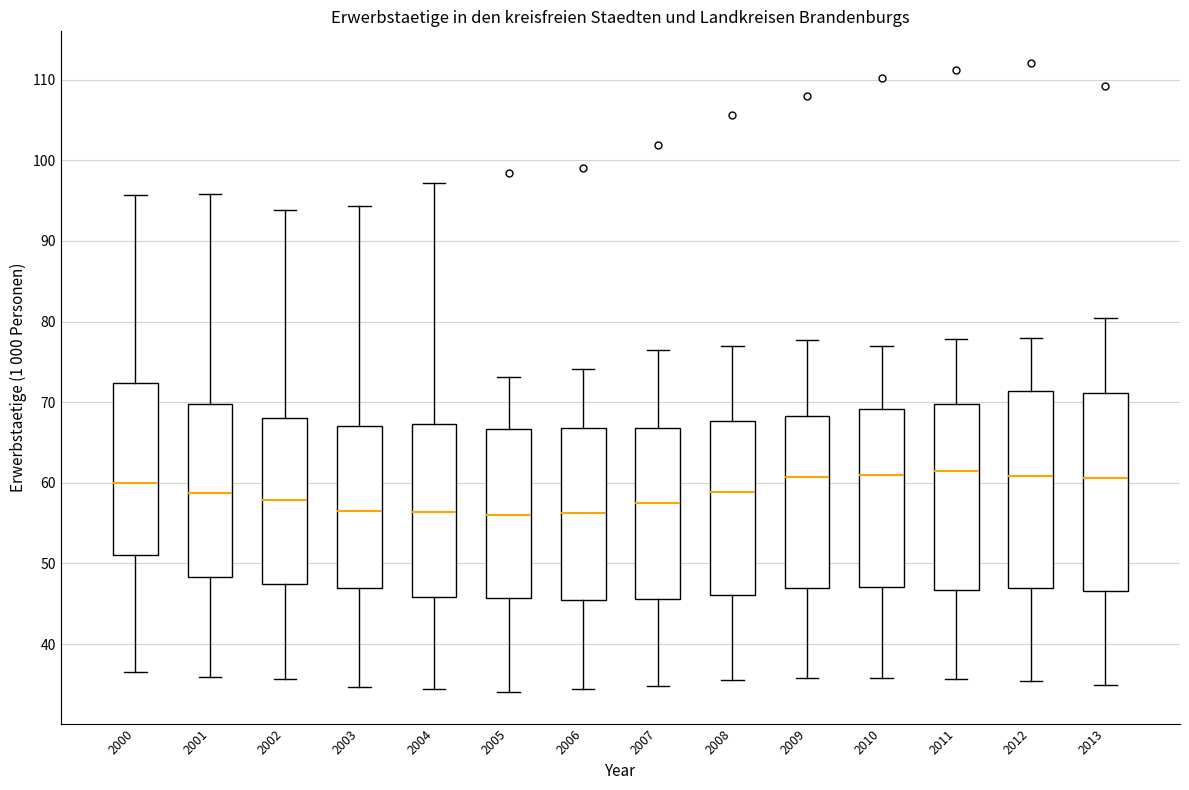

Reading left to right, read every box against the y-axis: the position of its median line, the range the box covers, and the ends of its whiskers. The values are not printed on the chart, so give them approximately, as read against the axis.

2000: median 60, box 51 to 72, whiskers 36 to 96
2001: median 59, box 48 to 70, whiskers 36 to 96
2002: median 58, box 47 to 68, whiskers 36 to 94
2003: median 57, box 47 to 67, whiskers 35 to 94
2004: median 56, box 46 to 67, whiskers 34 to 97
2005: median 56, box 46 to 67, whiskers 34 to 73
2006: median 56, box 46 to 67, whiskers 34 to 74
2007: median 58, box 46 to 67, whiskers 35 to 76
2008: median 59, box 46 to 68, whiskers 36 to 77
2009: median 61, box 47 to 68, whiskers 36 to 78
2010: median 61, box 47 to 69, whiskers 36 to 77
2011: median 61, box 47 to 70, whiskers 36 to 78
2012: median 61, box 47 to 71, whiskers 35 to 78
2013: median 61, box 47 to 71, whiskers 35 to 80